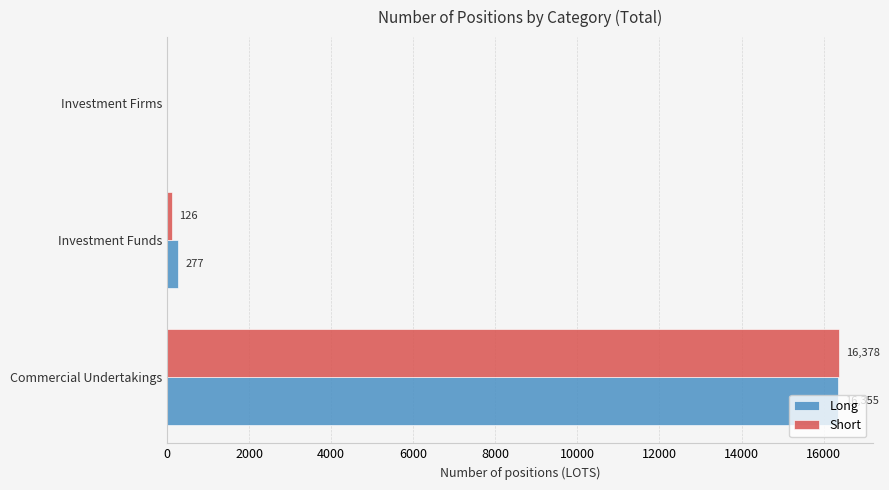

What is the average value of the Short series?

5501